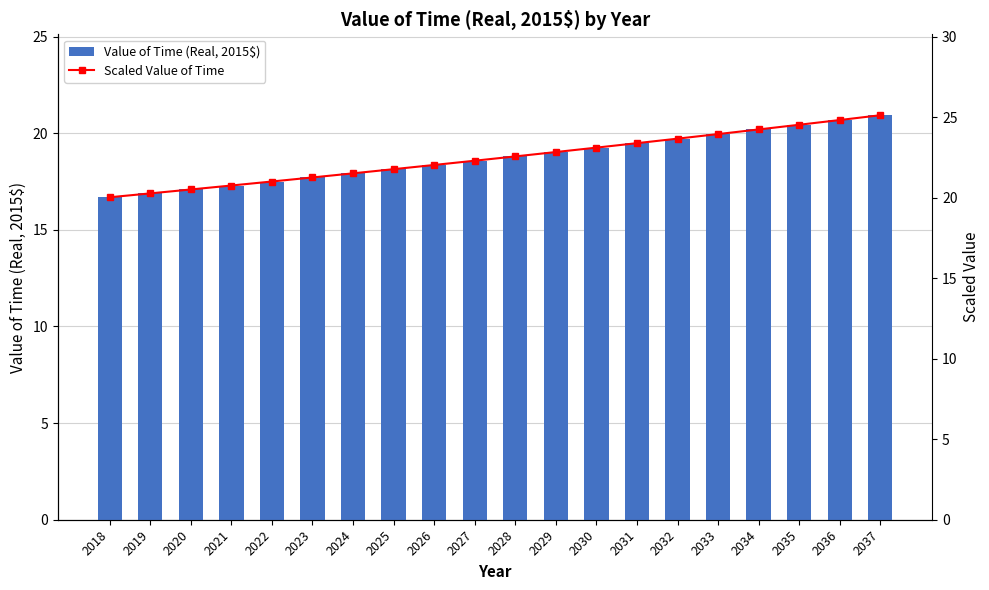

Are the bars grouped side by side (vs. stacked)?

Yes